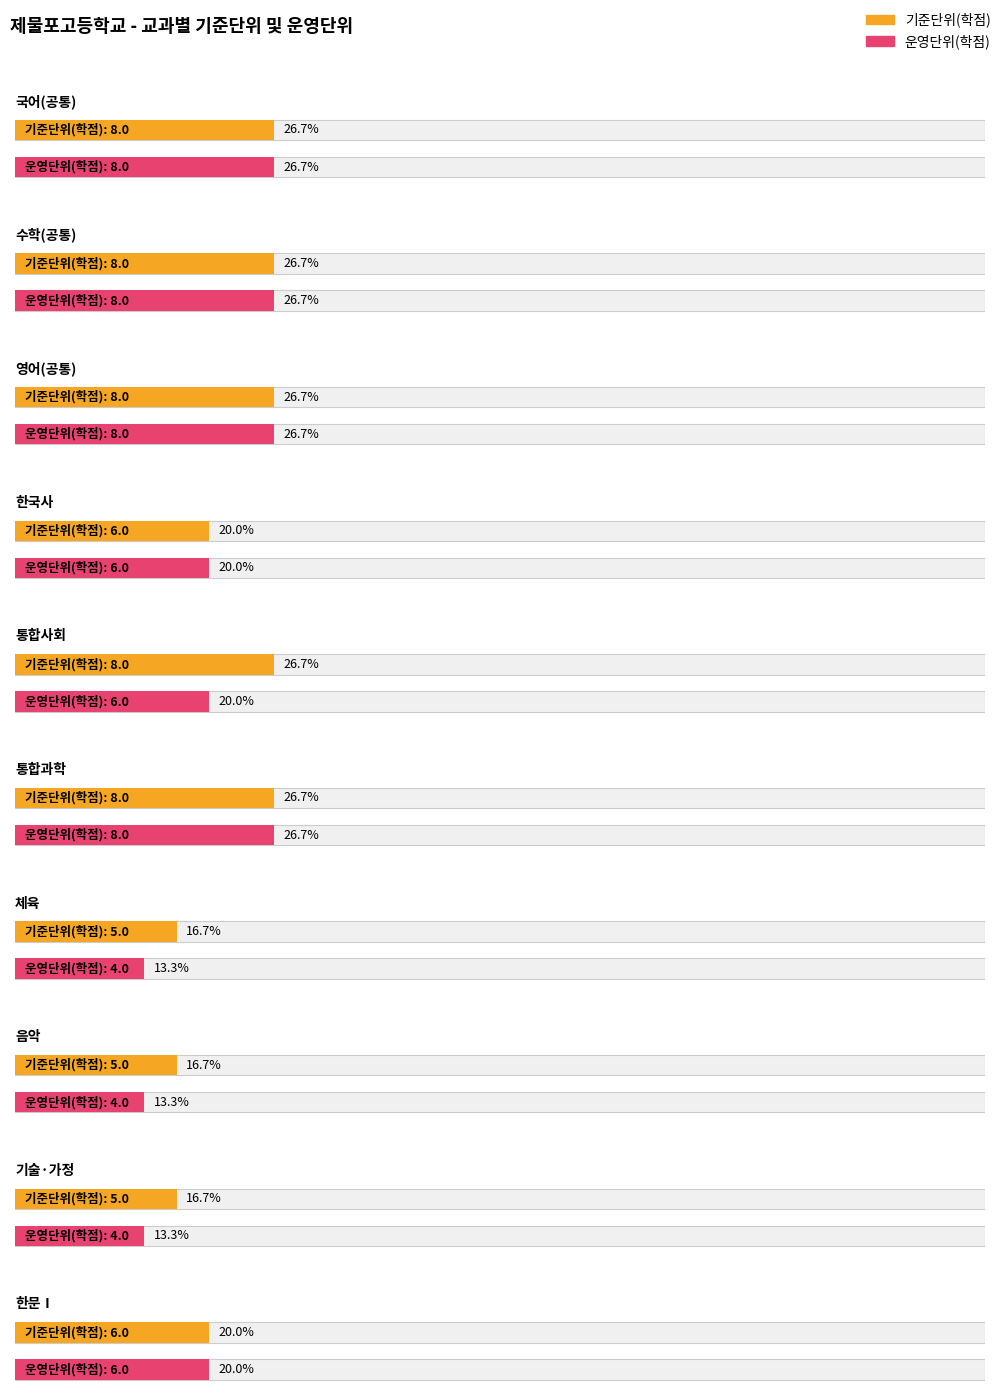

What is the minimum value for 기준단위(학점)?

5